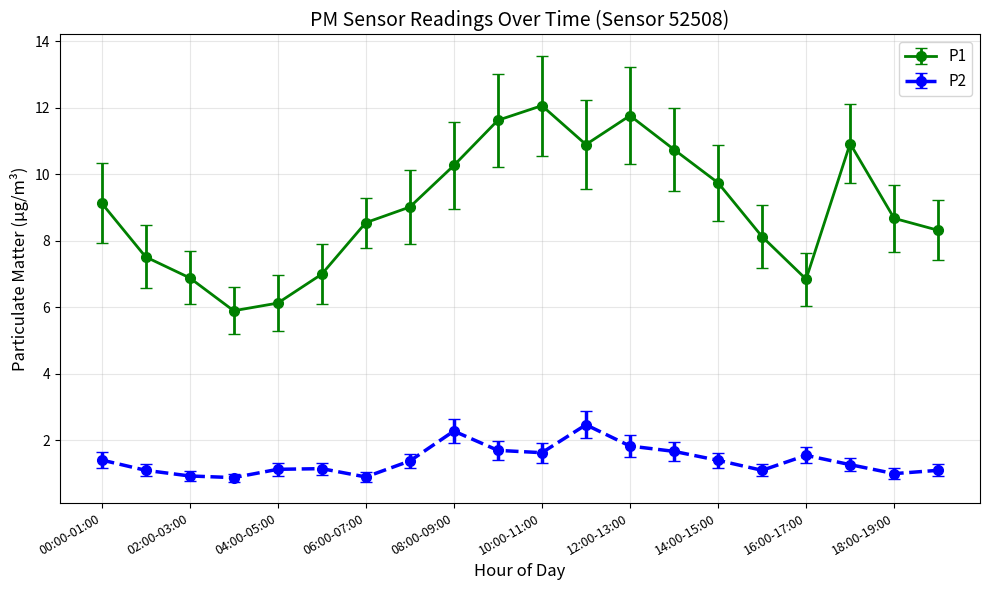

What are all the series names shown in the legend?

P1, P2